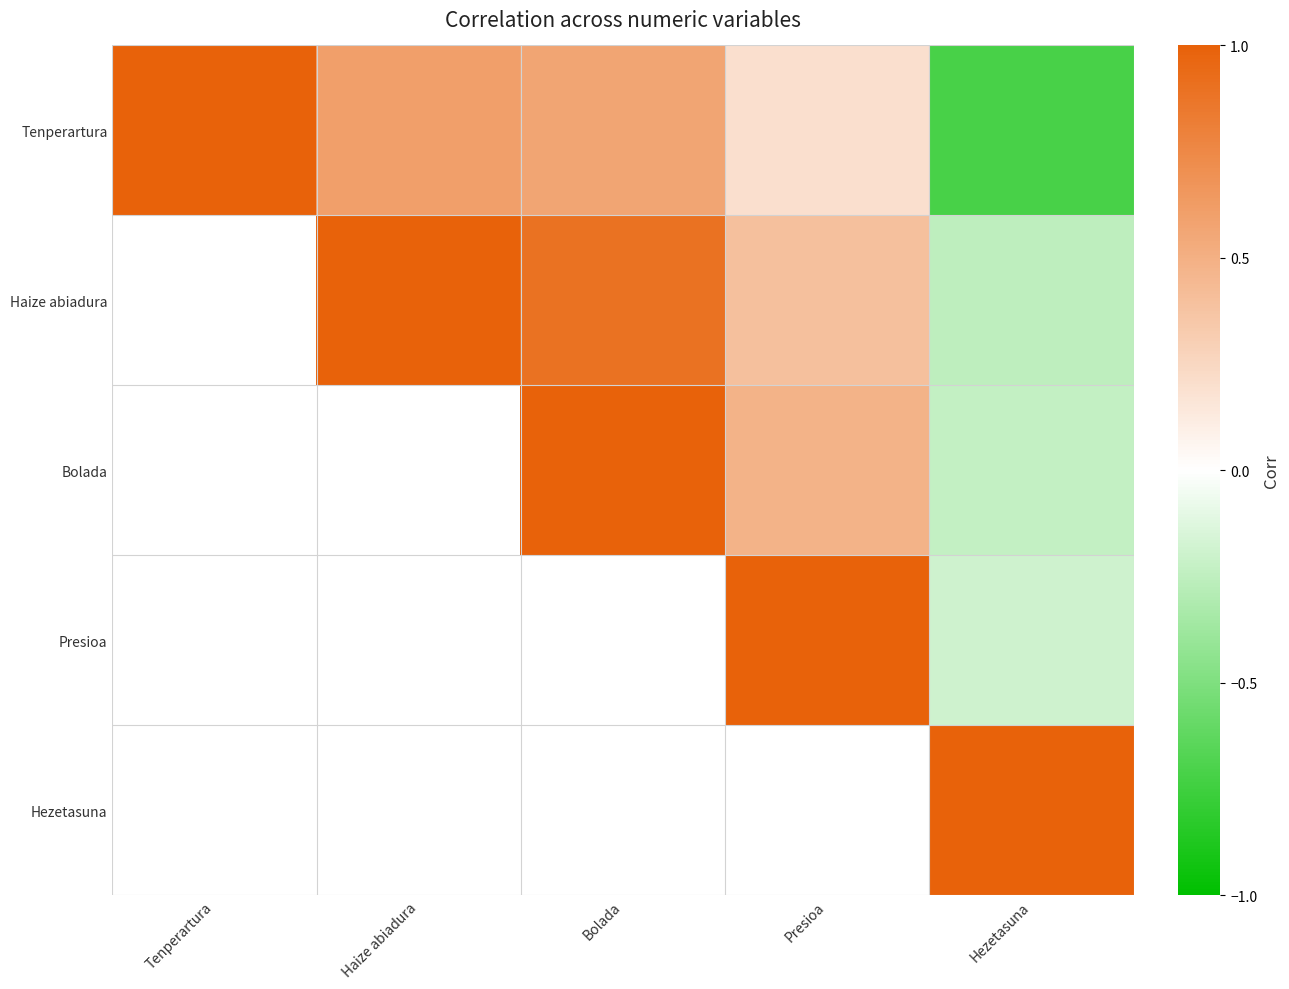

Rank the categories by Bolada value from lowest to highest.

Hezetasuna, Presioa, Tenperartura, Haize abiadura, Bolada